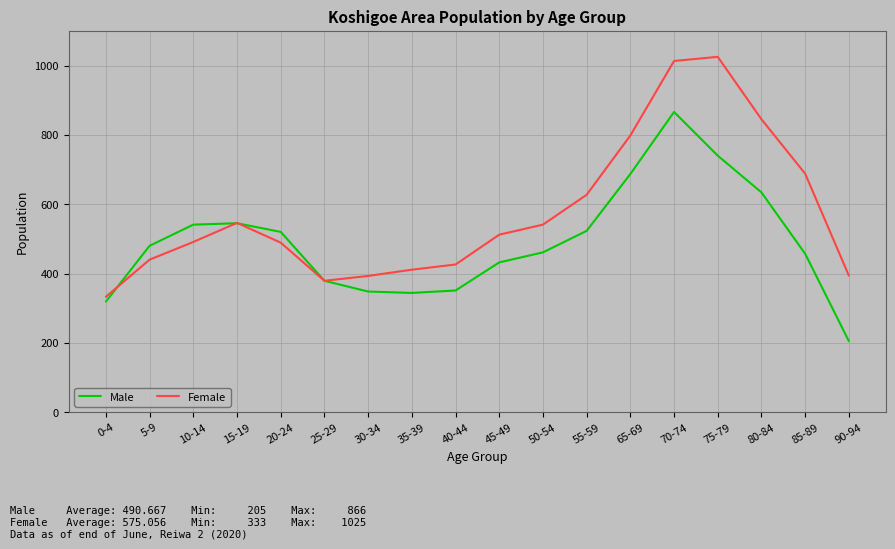

True or false: Female has a value of 426 at 40-44.

True